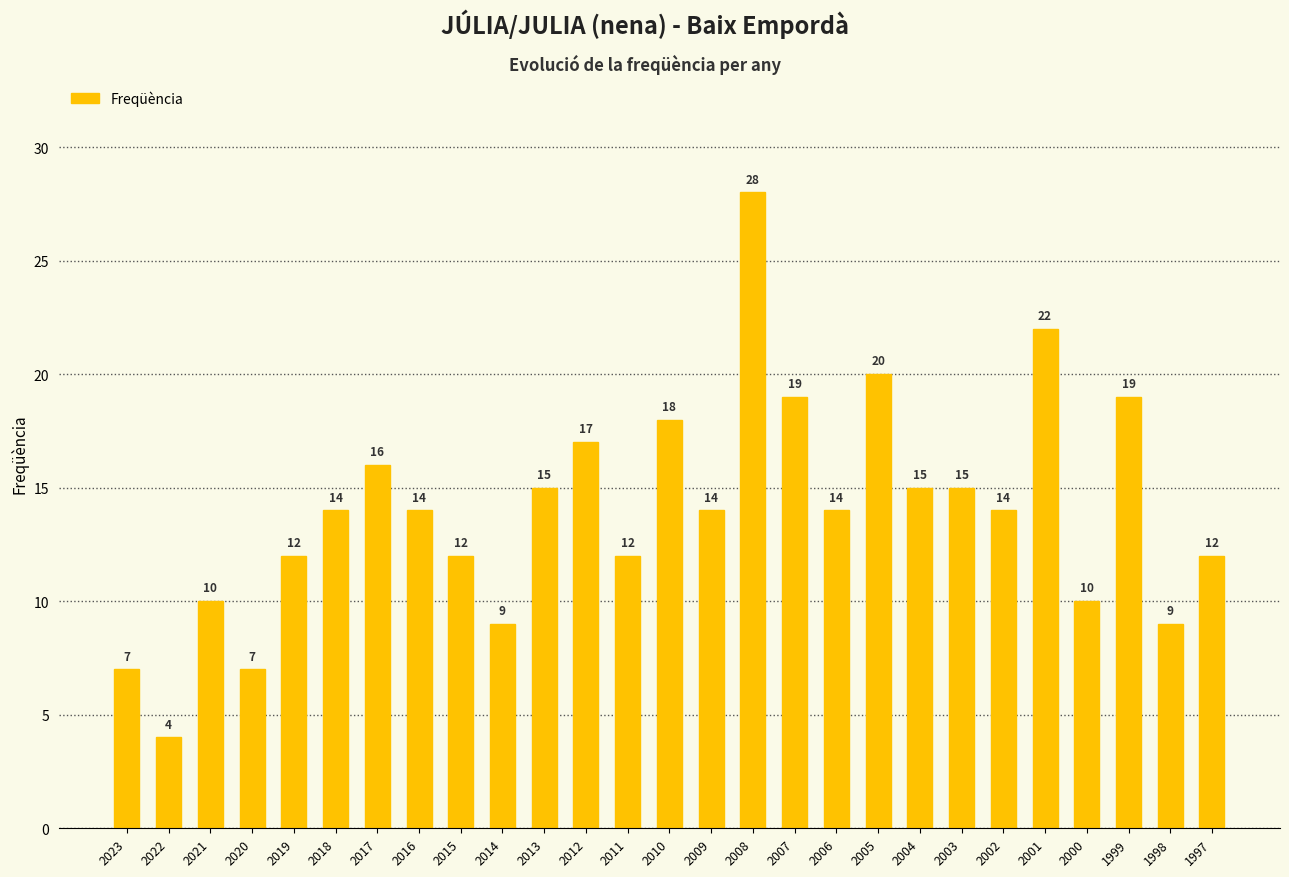

What is the sum of the values at 2017 and 2008?

44